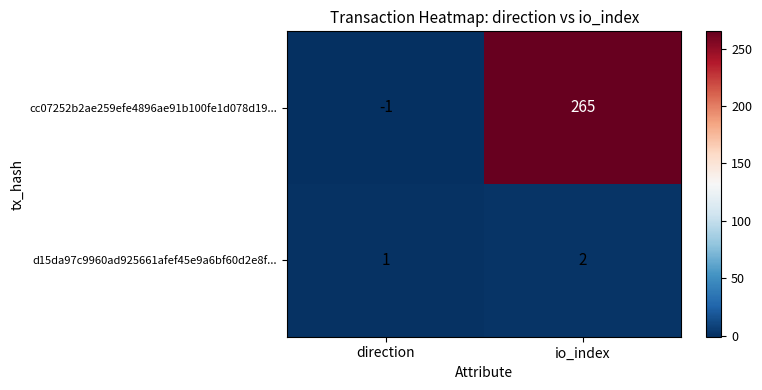

How many series are shown in this chart?

2